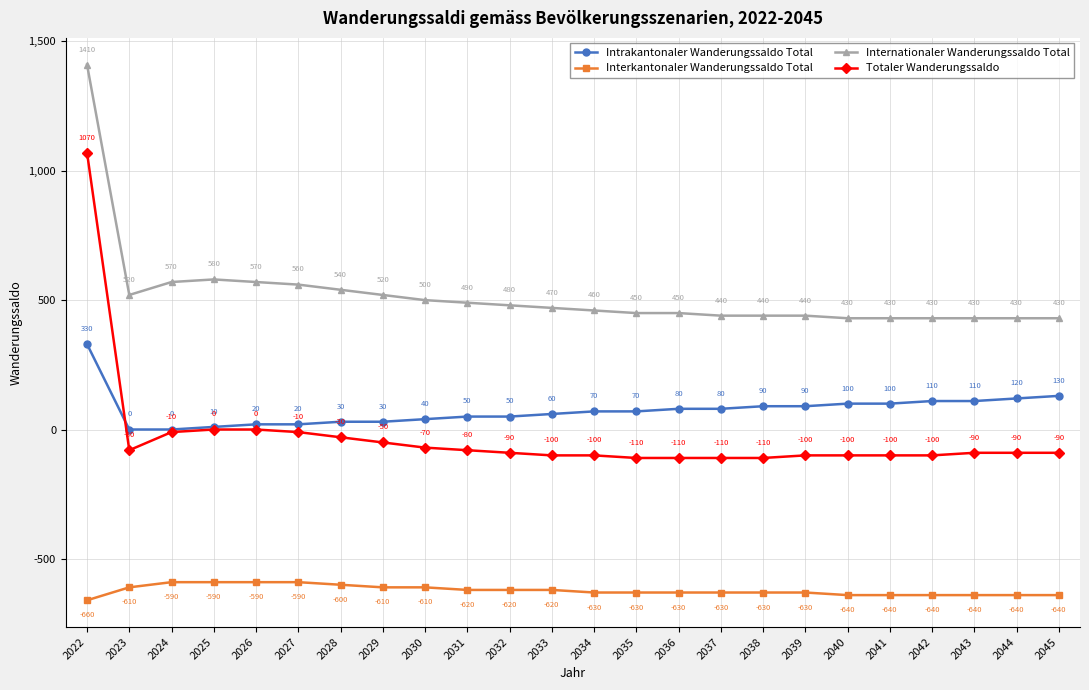

What is the difference between the highest and lowest values at 2045?

1070